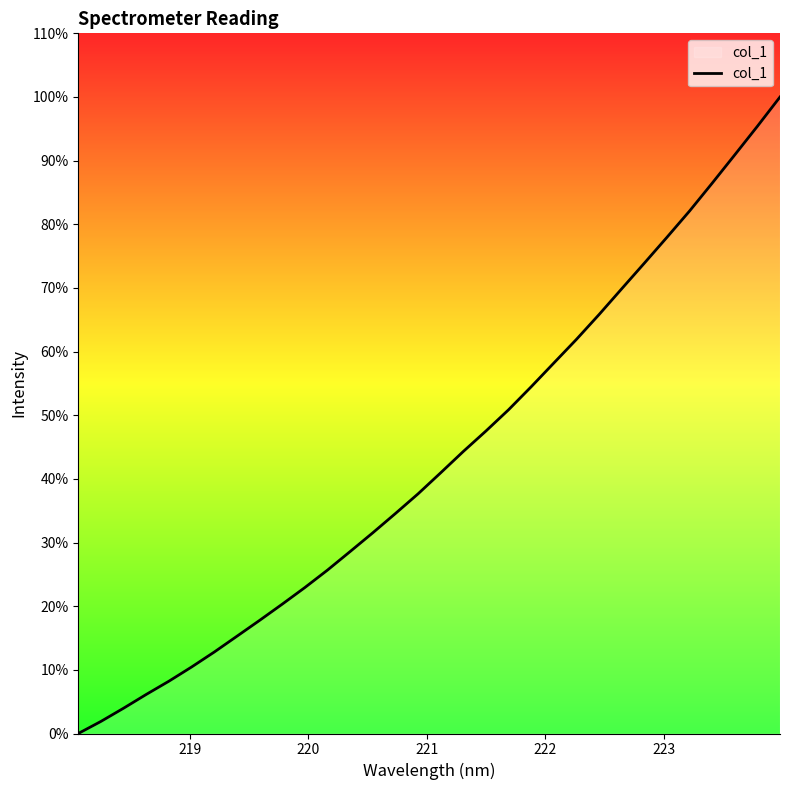

What is the greatest value displayed?

100.0